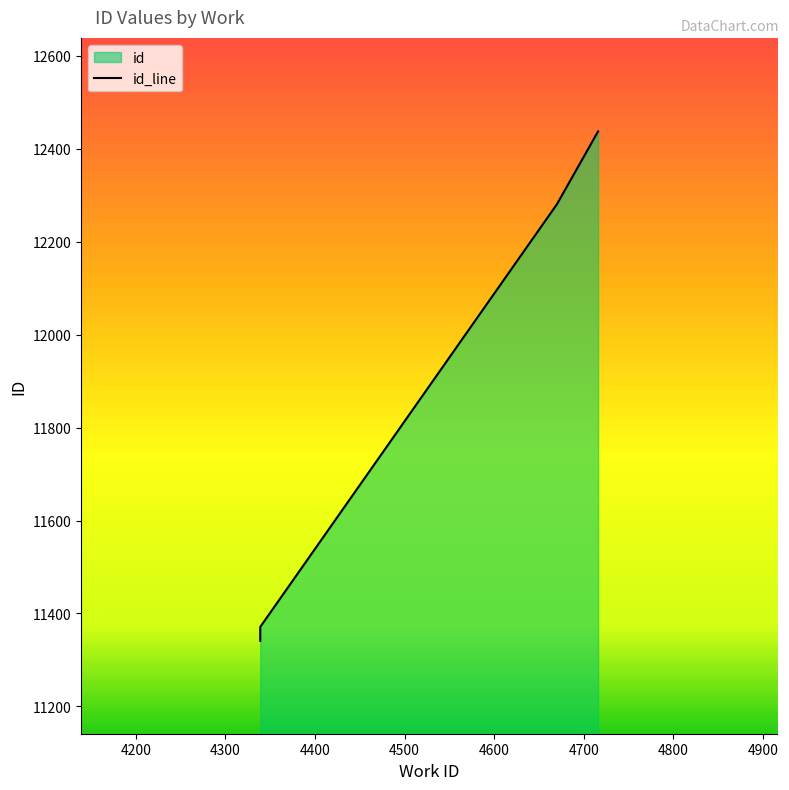

What is the value of the 1st point from the left?

11341